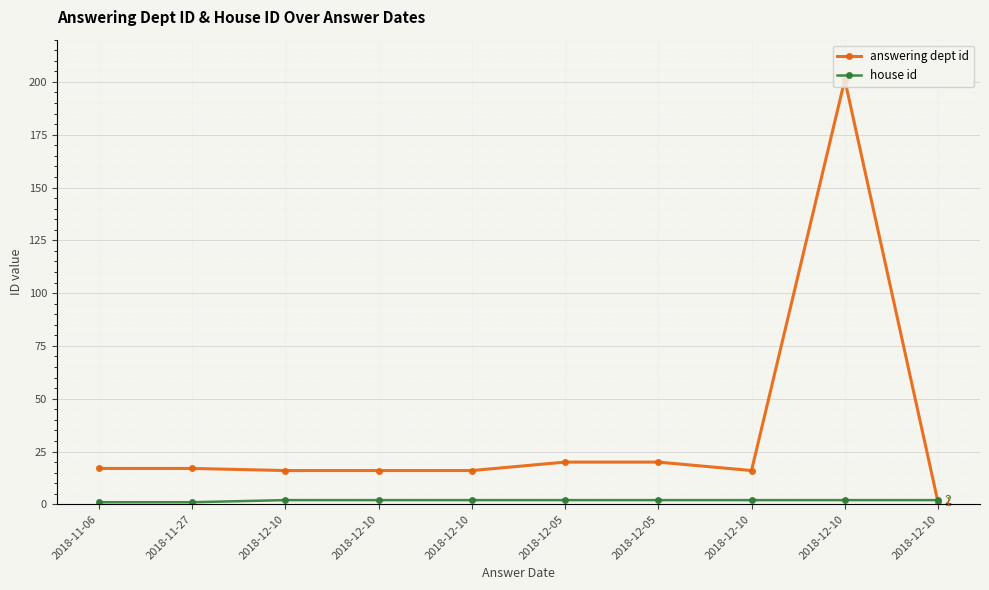

List the series in order of their peak value, lowest first.

house id, answering dept id